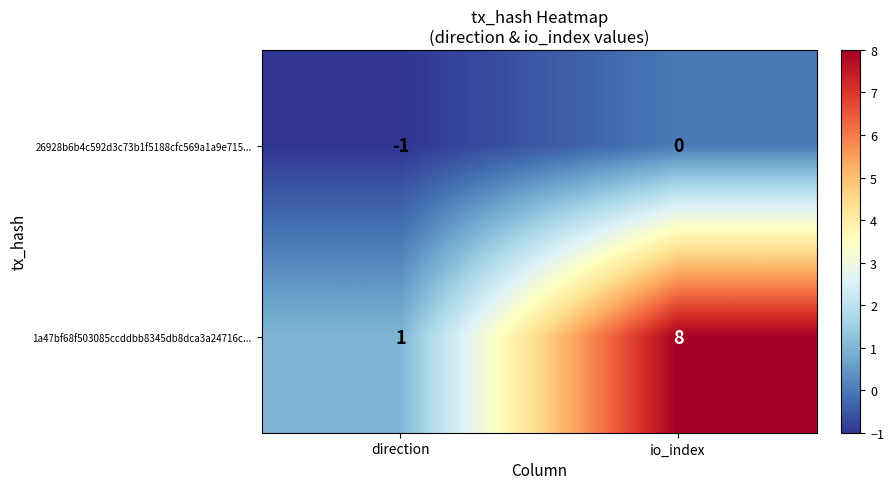

The value of 26928b6b4c592d3c73b1f5188cfc569a1a9e715... at io_index is 0. True or false?

True